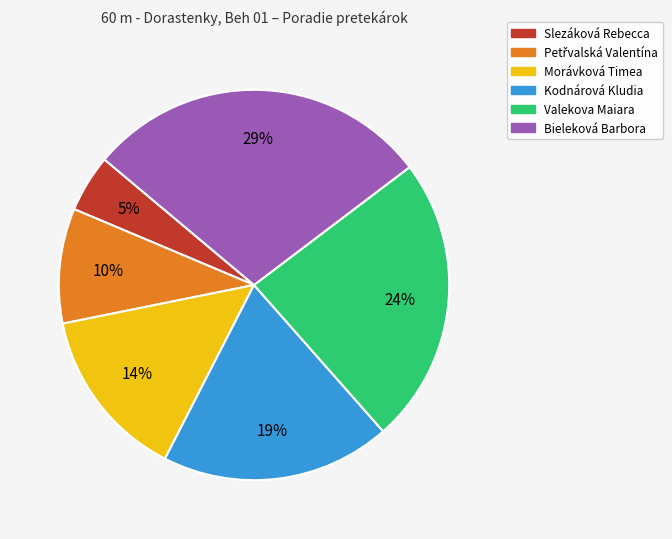

To the nearest percent, what is the average slice percentage?

17%